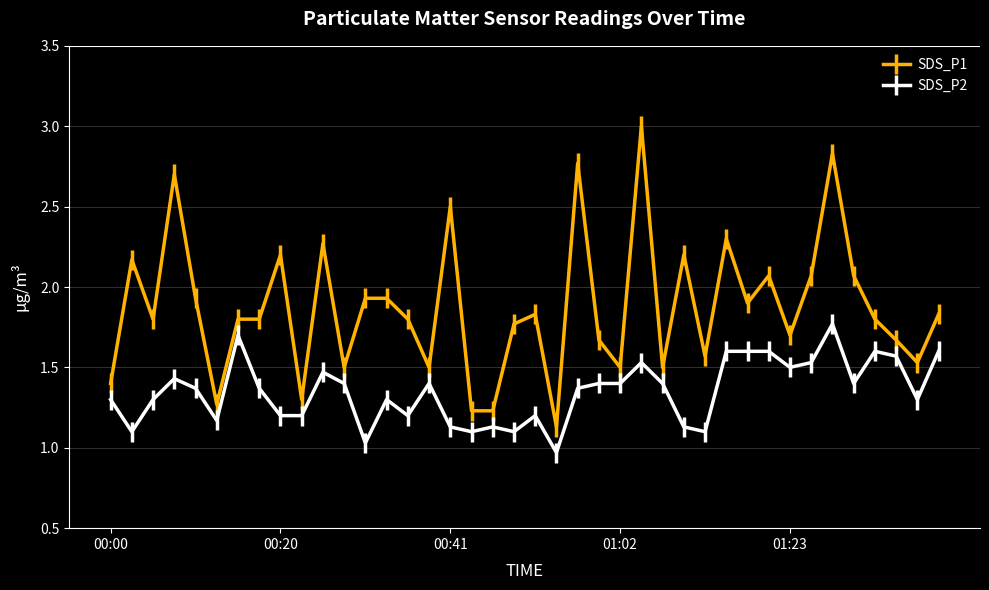

Which series has the widest spread of values?

SDS_P1